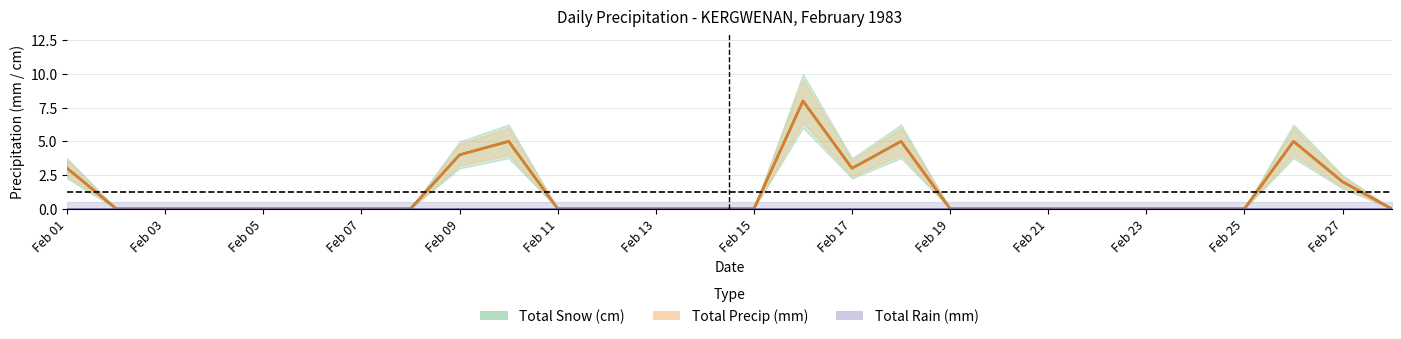

Where is Total Rain (mm) nearest to the value 0?

Feb 01